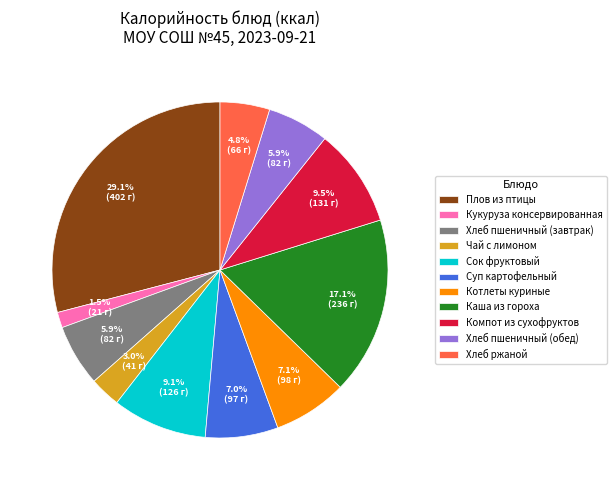

What is the largest slice in the pie chart?

Плов из птицы